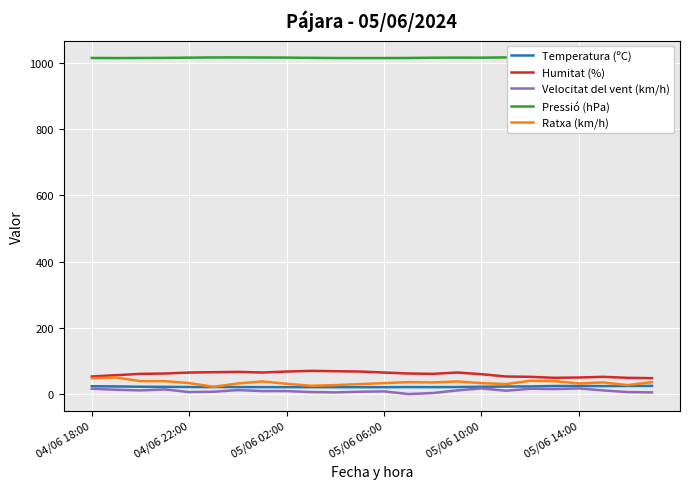

True or false: Temperatura (ºC) and Humitat (%) intersect in this chart.

False